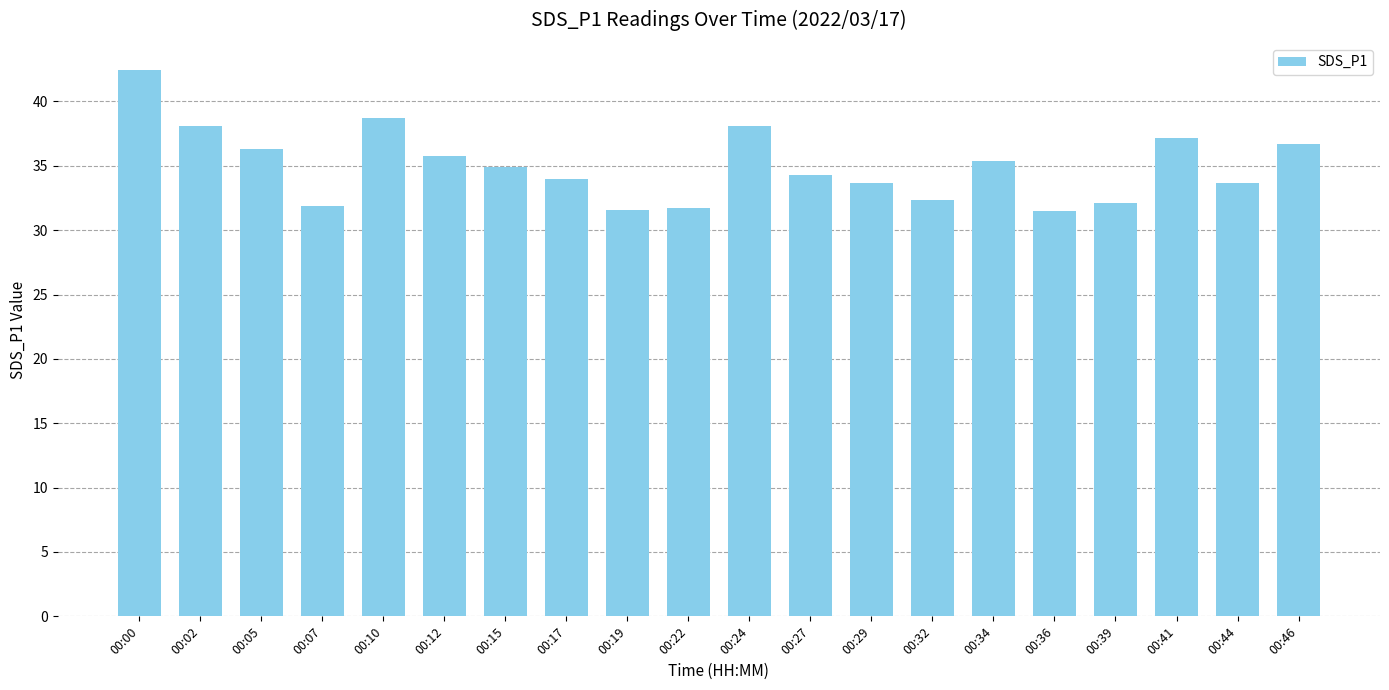

Between 00:27 and 00:32, which is larger?

00:27